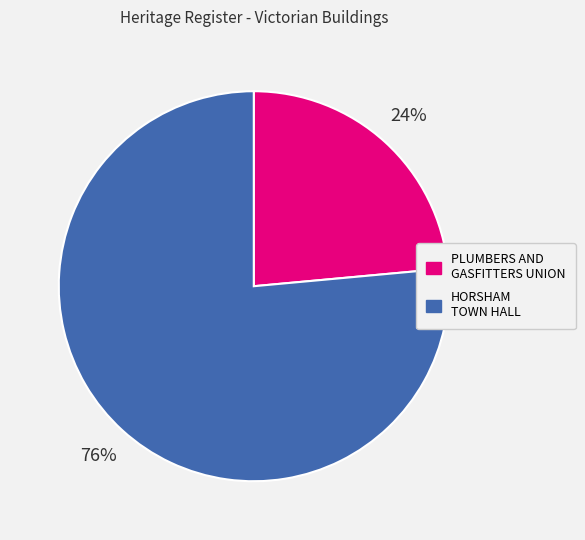

Is there any slice that represents more than half of the pie?

Yes